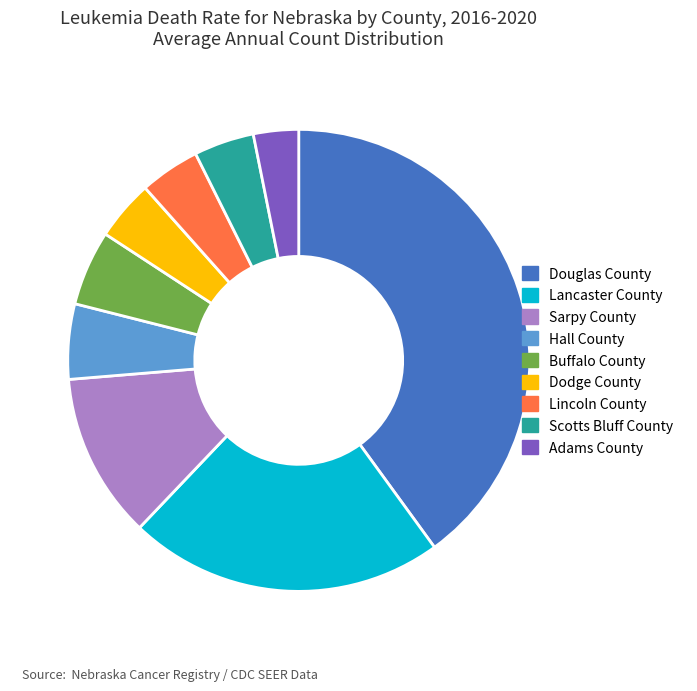

Count the number of slices in the pie.

9